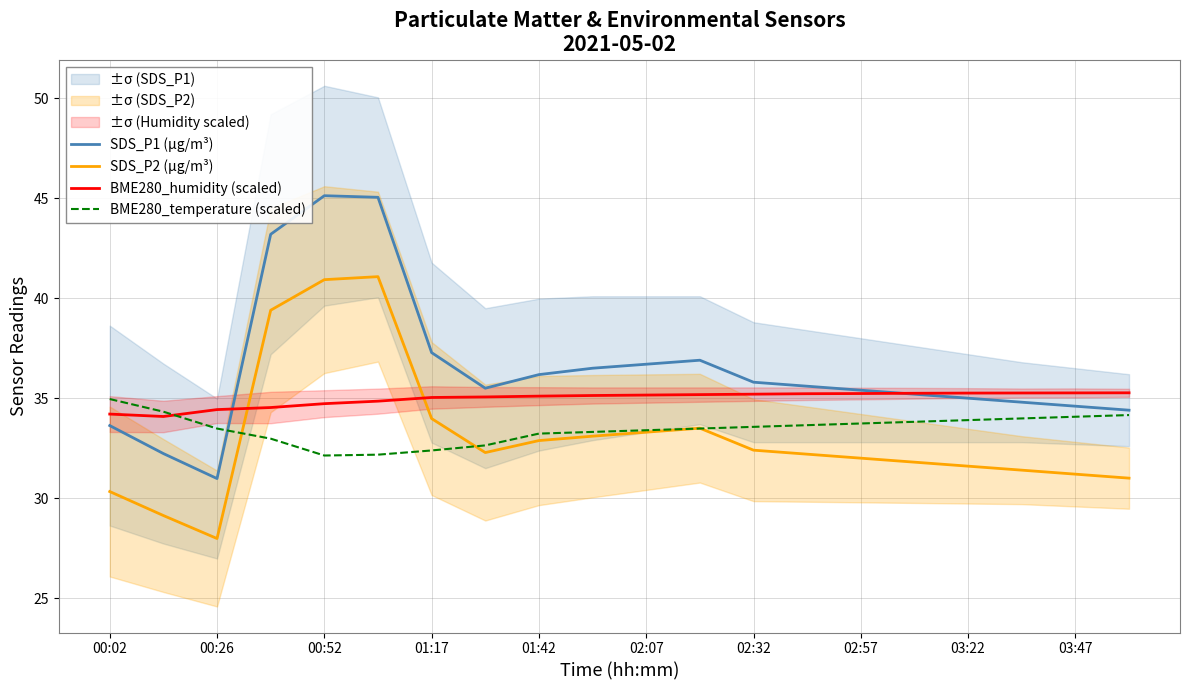

What is the greatest value displayed?

45.1